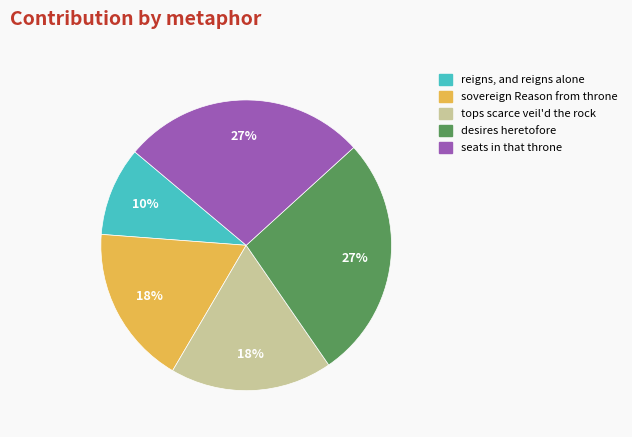

How many slices are in this pie chart?

5